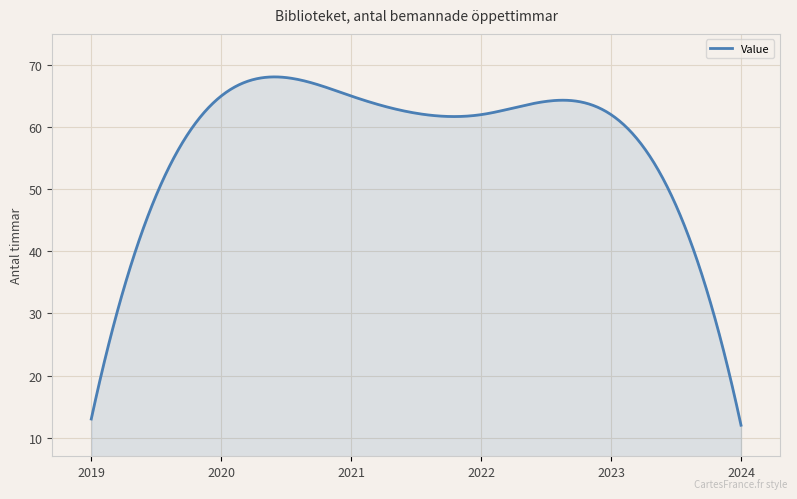

What is the minimum value shown in the chart?

12.0